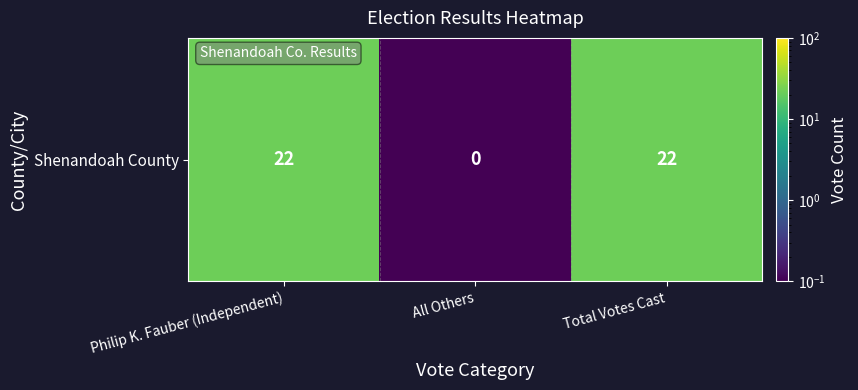

The chart shows a value of 22.0 at Philip K. Fauber (Independent). True or false?

True